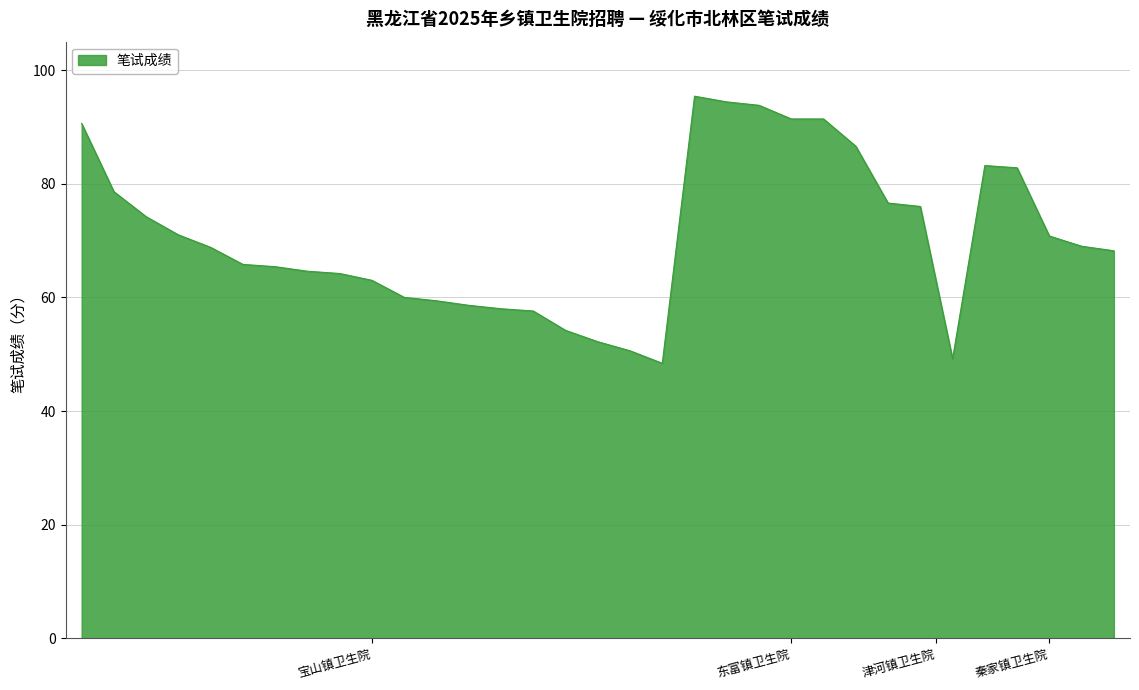

What is the greatest value displayed?

95.4